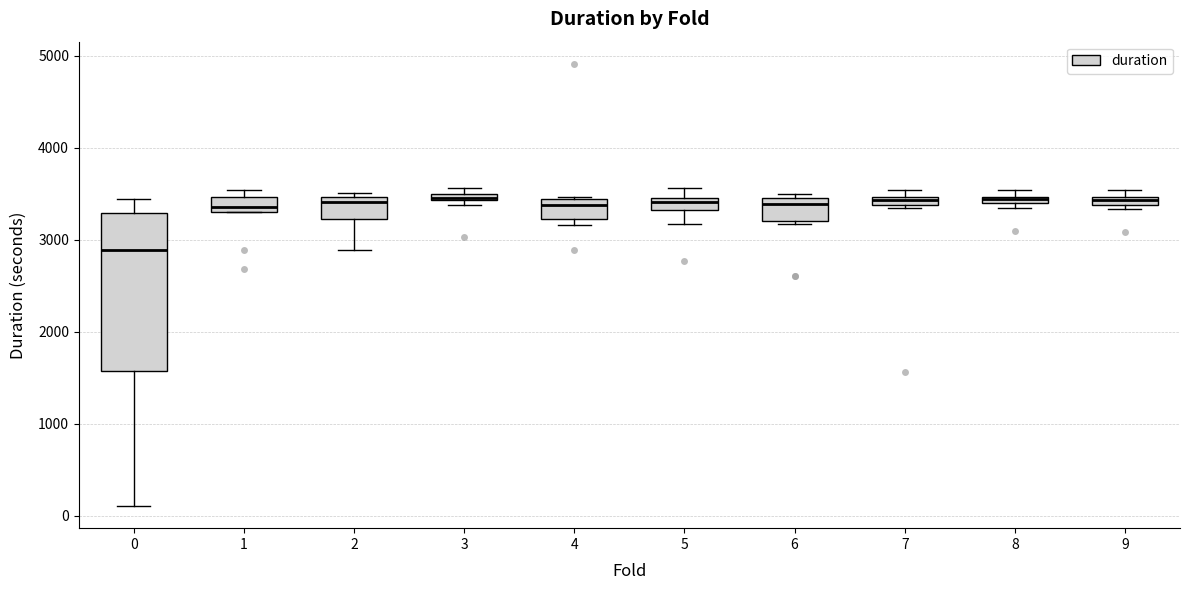

Which box is the tallest, from its lower edge to its upper edge?

0